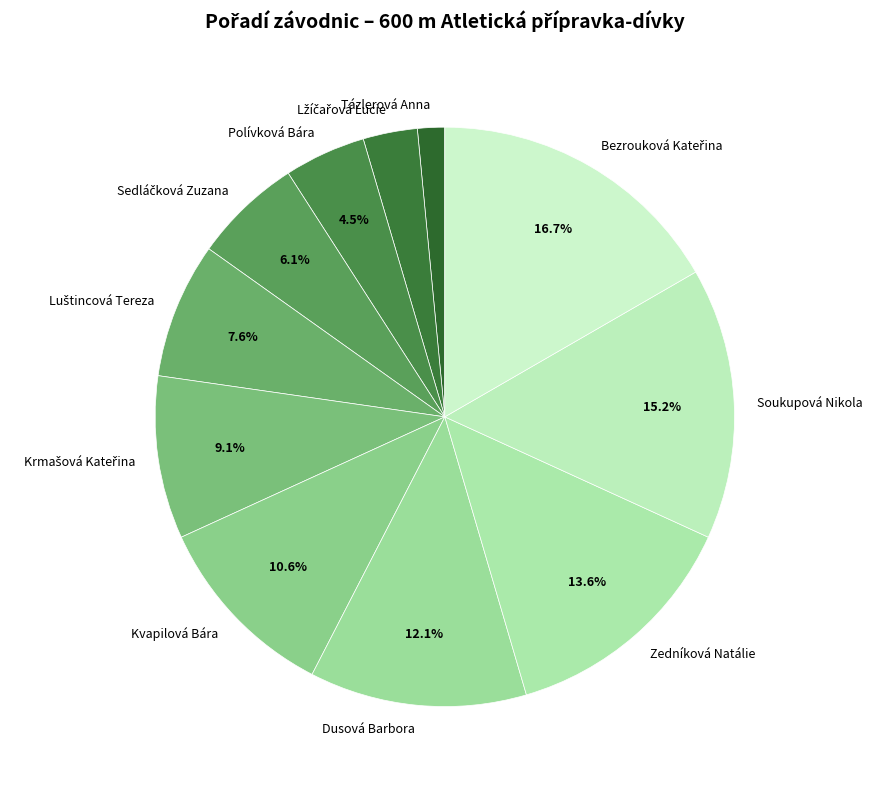

To the nearest percent, what is the average slice percentage?

9%